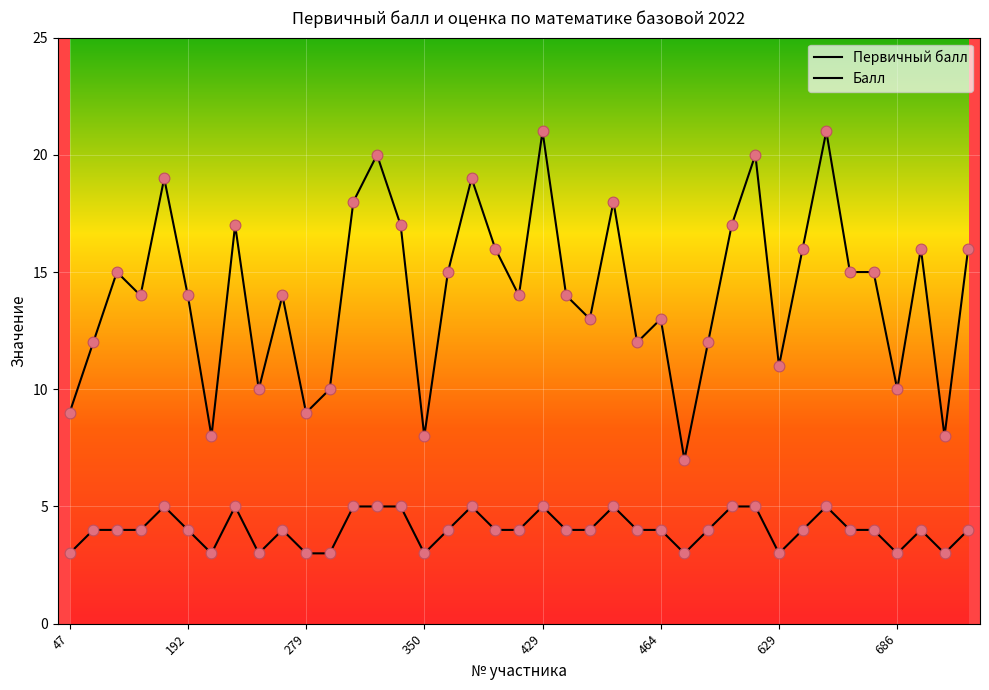

How many lines are shown in the chart?

2